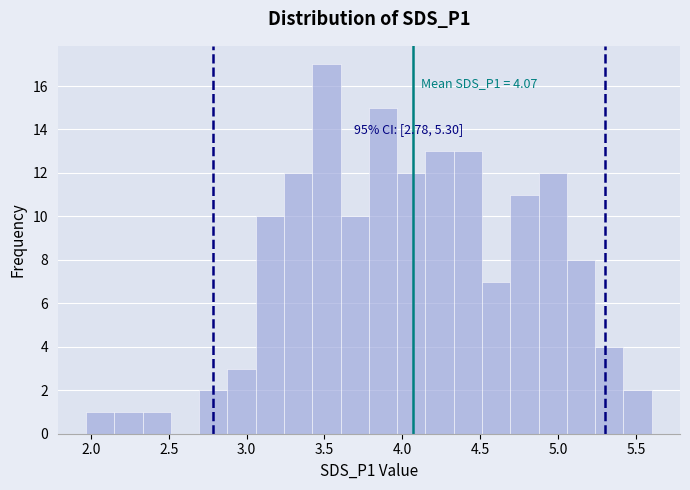

Around what value on the x-axis is the tallest bar? Give the approximate position of its centre, as read against the axis.

3.50